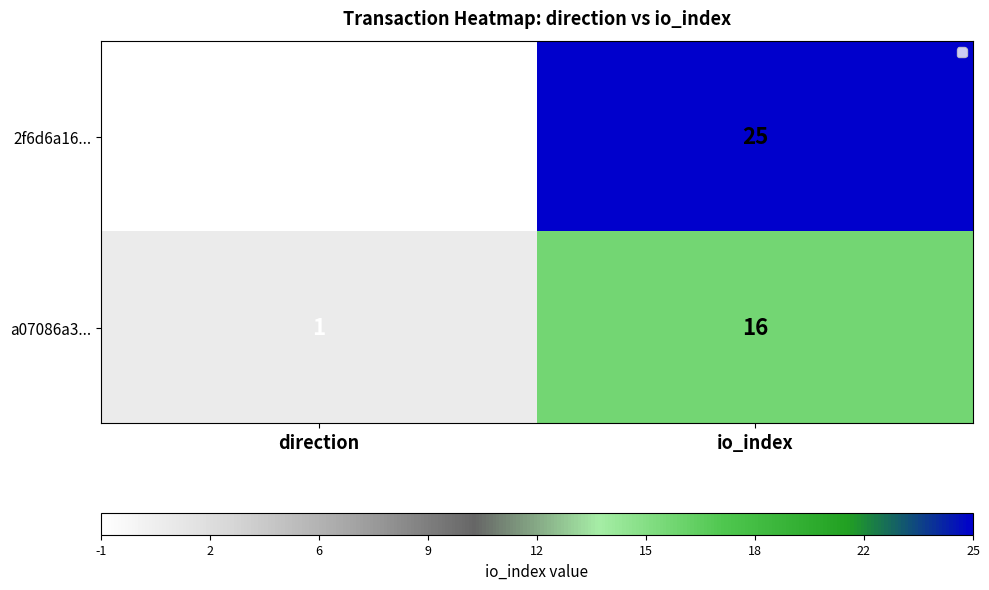

Which label corresponds to the largest value in the chart?

io_index